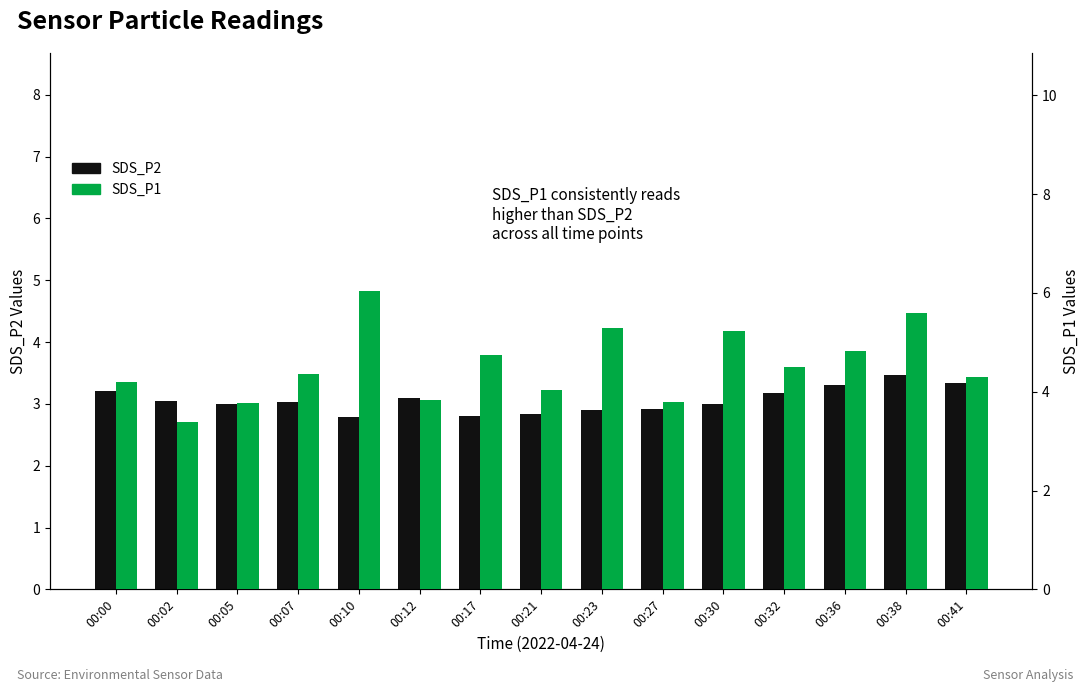

At which label is SDS_P2 closest to 3?

00:05